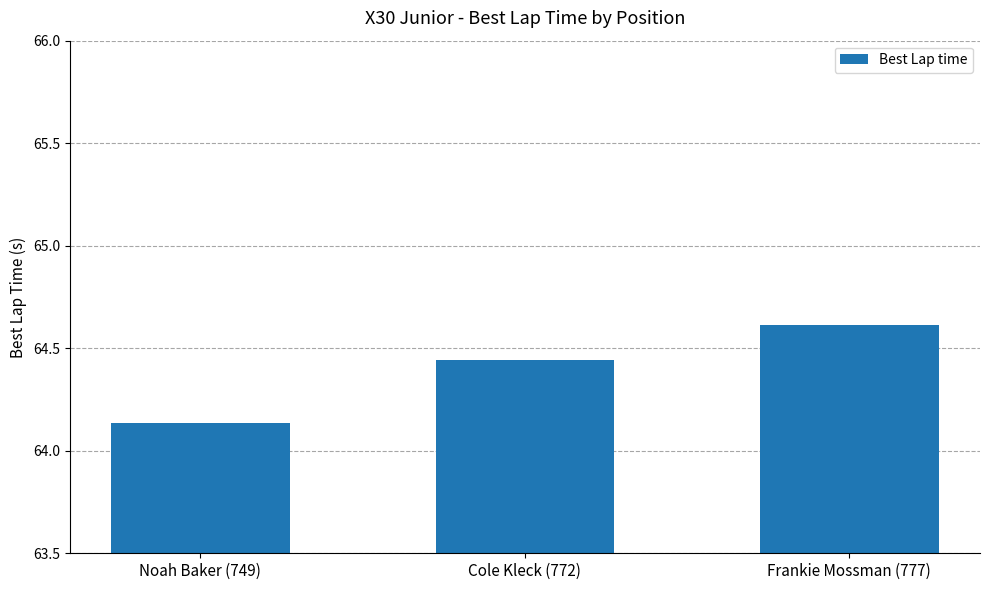

What is the change in value from Noah Baker (749) to Cole Kleck (772)?

+0.3